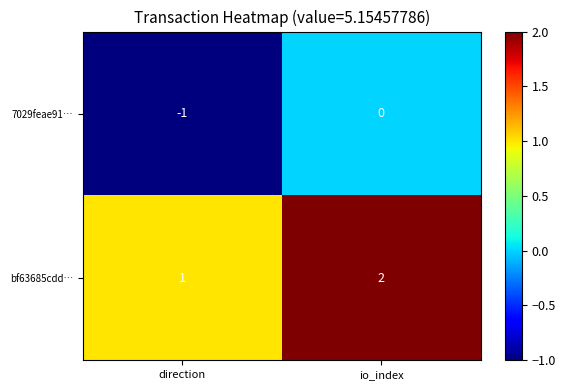

True or false: 7029feae91… has a value of -1 at direction.

True